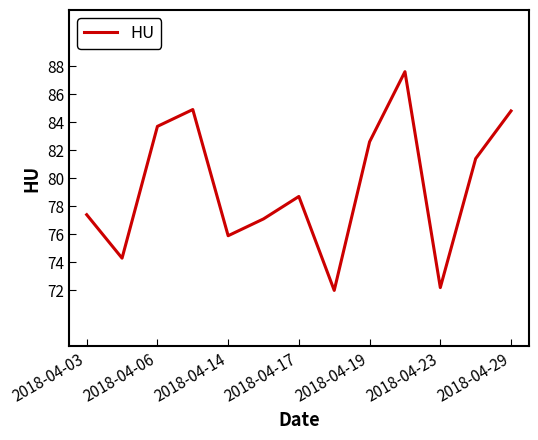

What is the difference between the maximum and minimum values?

15.6